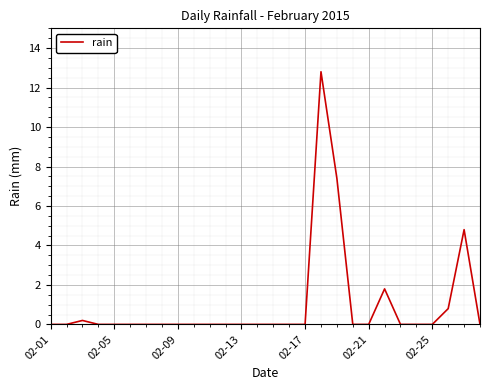

What is the difference between the maximum and minimum values?

12.8